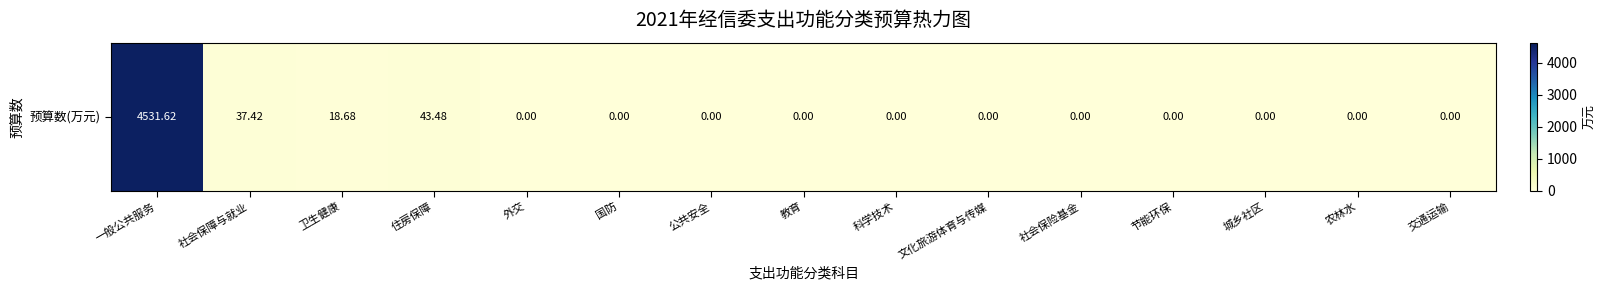

Rank the categories by value from highest to lowest.

一般公共服务, 住房保障, 社会保障与就业, 卫生健康, 外交, 国防, 公共安全, 教育, 科学技术, 文化旅游体育与传媒, 社会保险基金, 节能环保, 城乡社区, 农林水, 交通运输